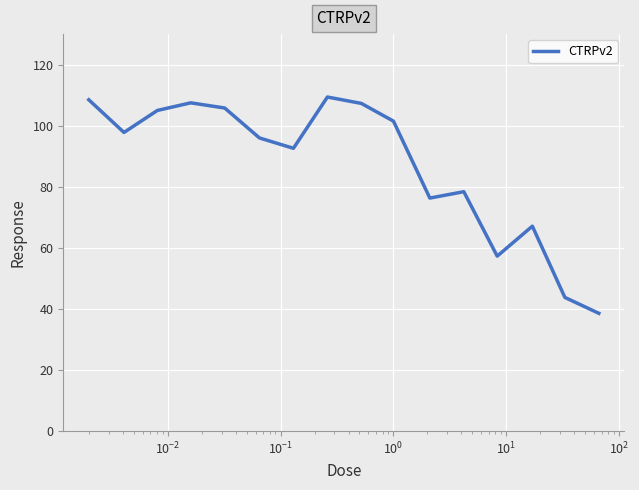

What is the difference between the maximum and minimum values?

70.8